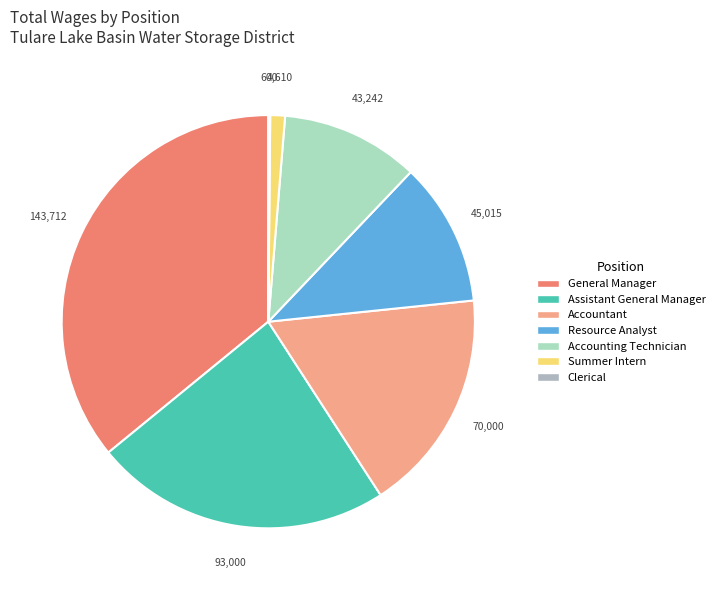

Is the sum of Assistant General Manager and Resource Analyst greater than half?

No